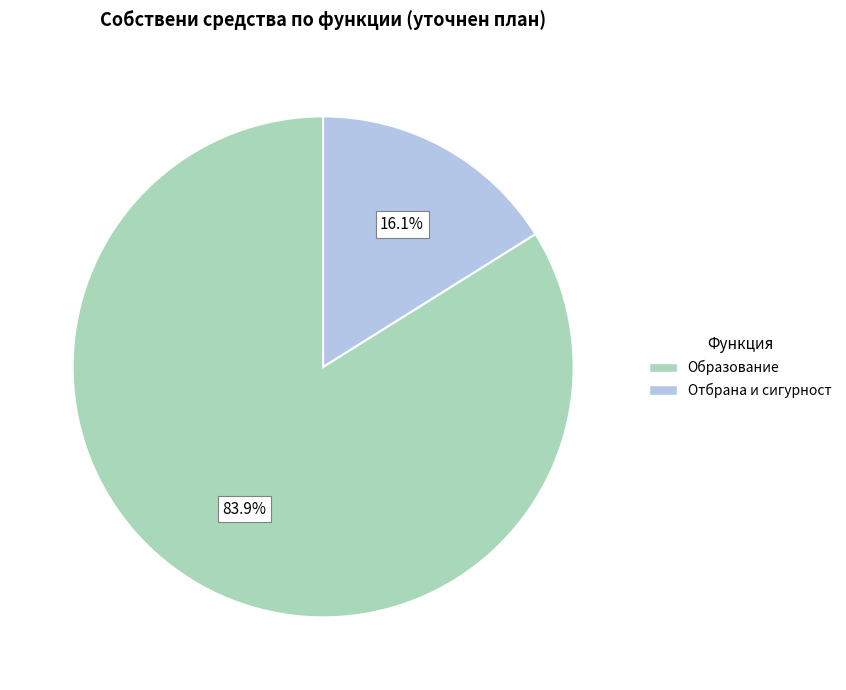

Is there a majority slice in this chart?

Yes